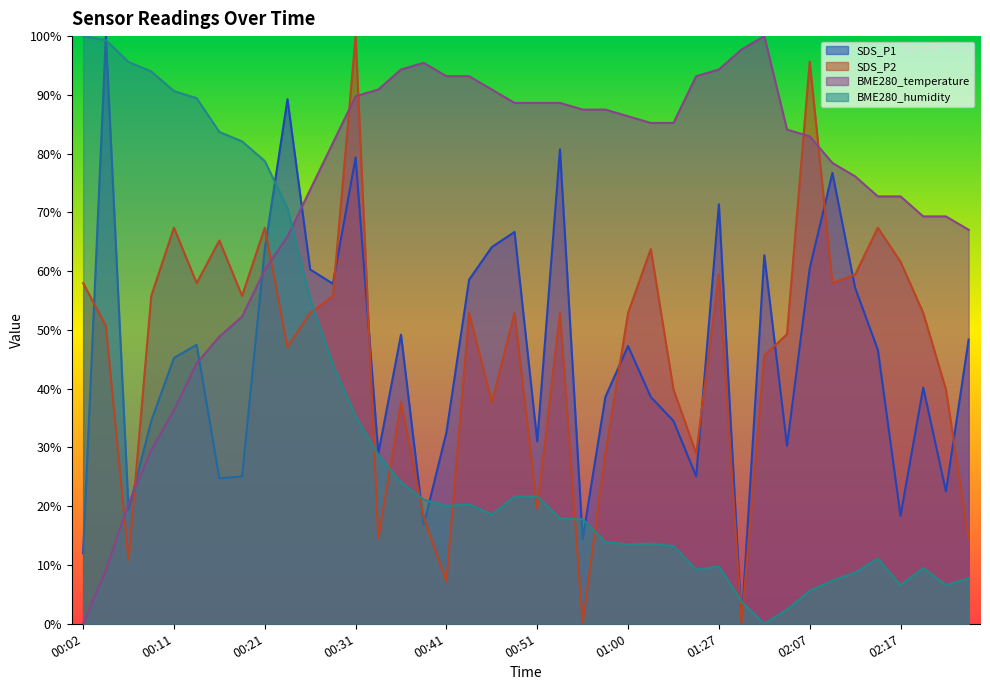

After their last crossing, which series has the higher values: SDS_P2 or SDS_P1?

SDS_P1